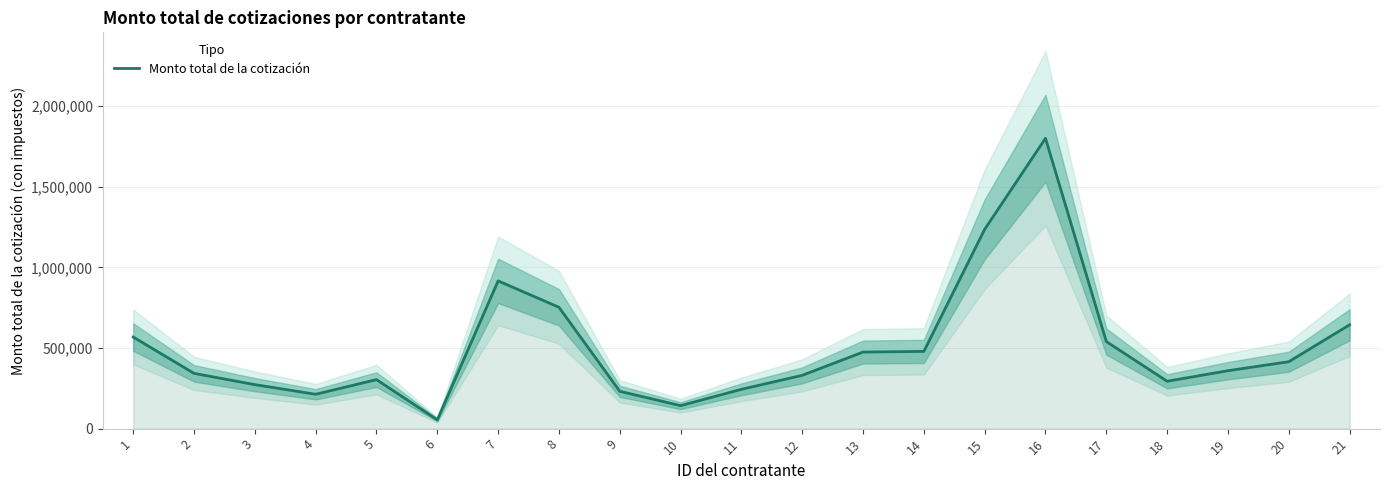

Reading left to right, transcribe all the data shown in this chart.

567979.3	342747.7	272816.2	213127.0	304031.6	54383.5	916301.6	752646.0	231513.7	142457.9	243787.5	330521.2	474898.5	478995.0	1236213.1	1800604.5	540024.5	293720.7	359219.2	414973.8	643835.8